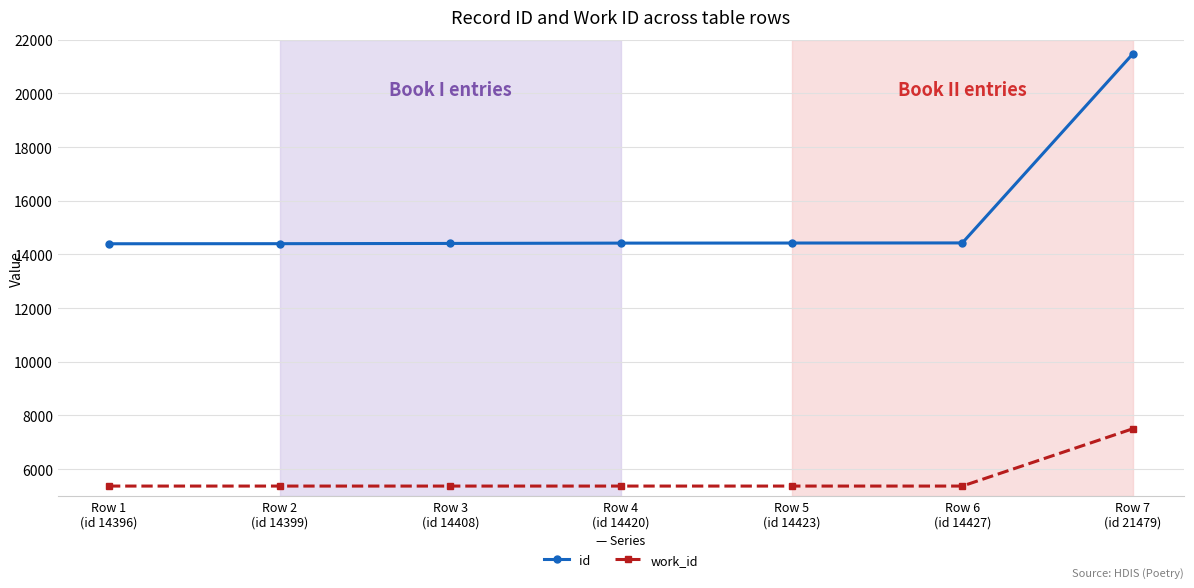

True or false: id and work_id cross at least once.

False